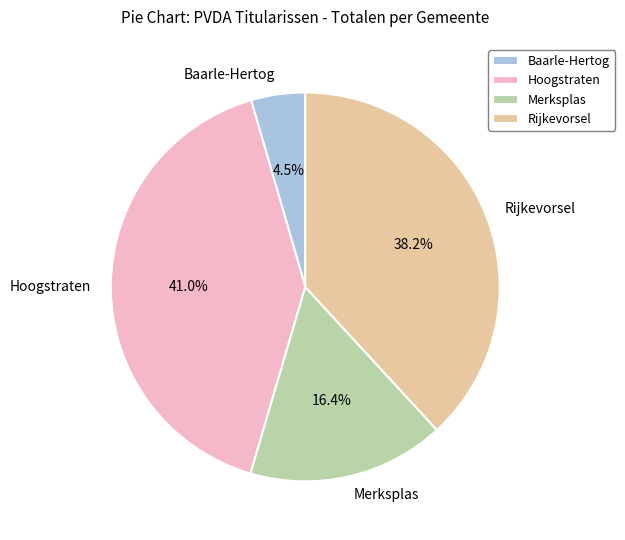

What portion of the pie excludes Hoogstraten?

59.0%